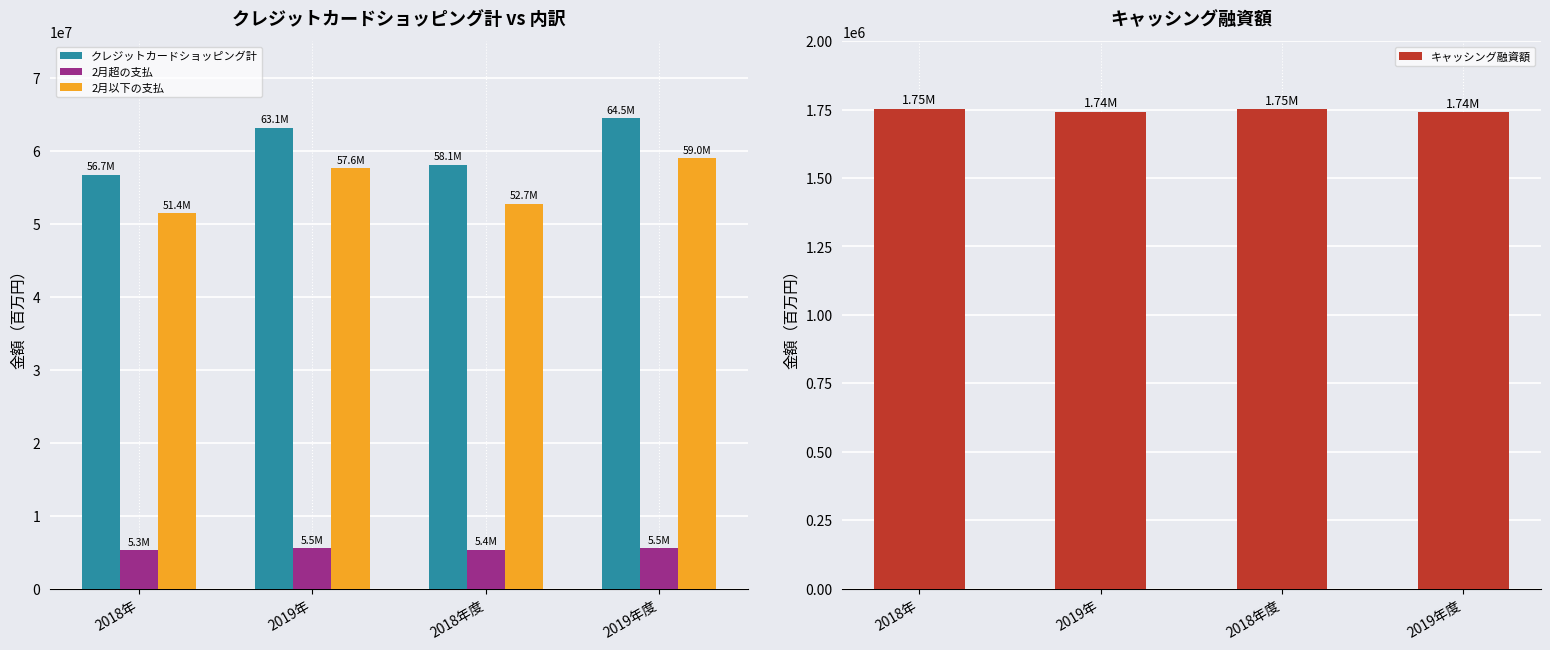

Does the chart contain any negative values?

No